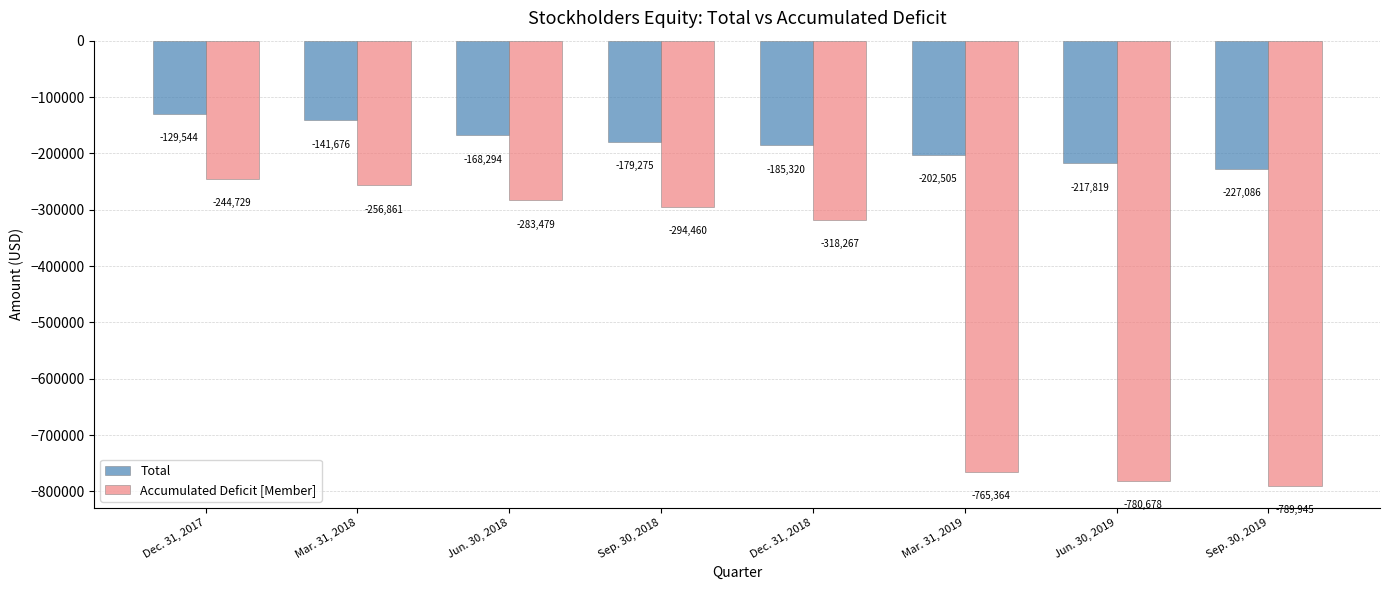

Rank the series by their average value, from lowest to highest.

Accumulated Deficit [Member], Total